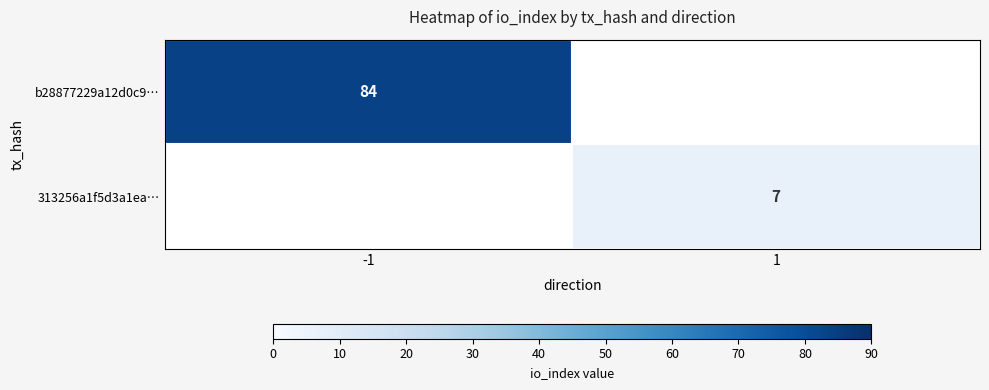

Is it true that 313256a1f5d3a1ea… equals 7 at 1?

True